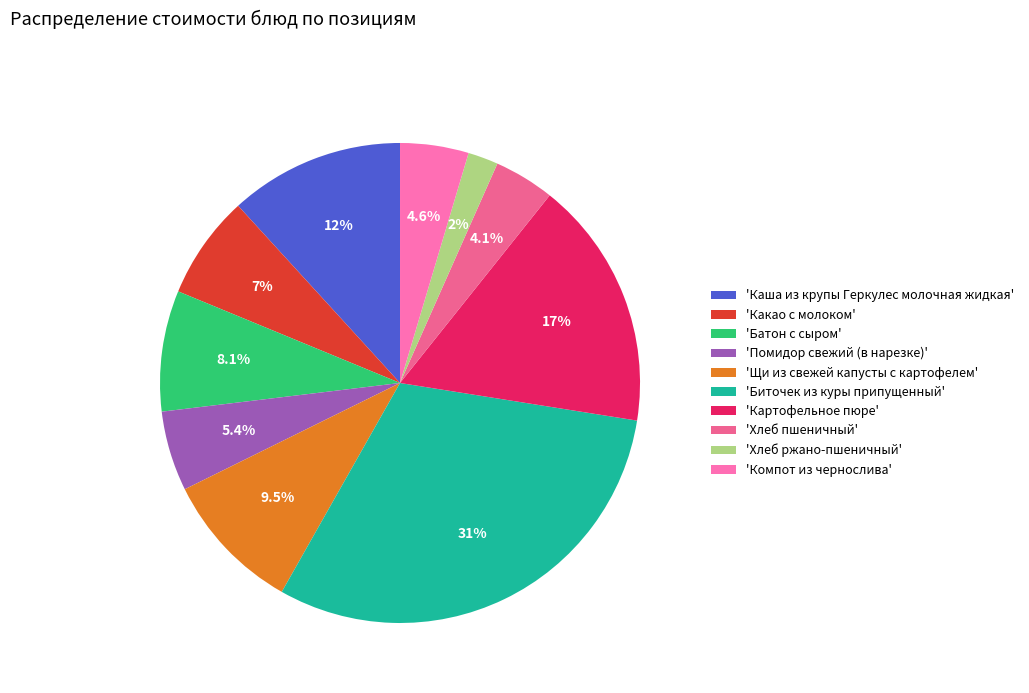

How many segments does this pie chart have?

10